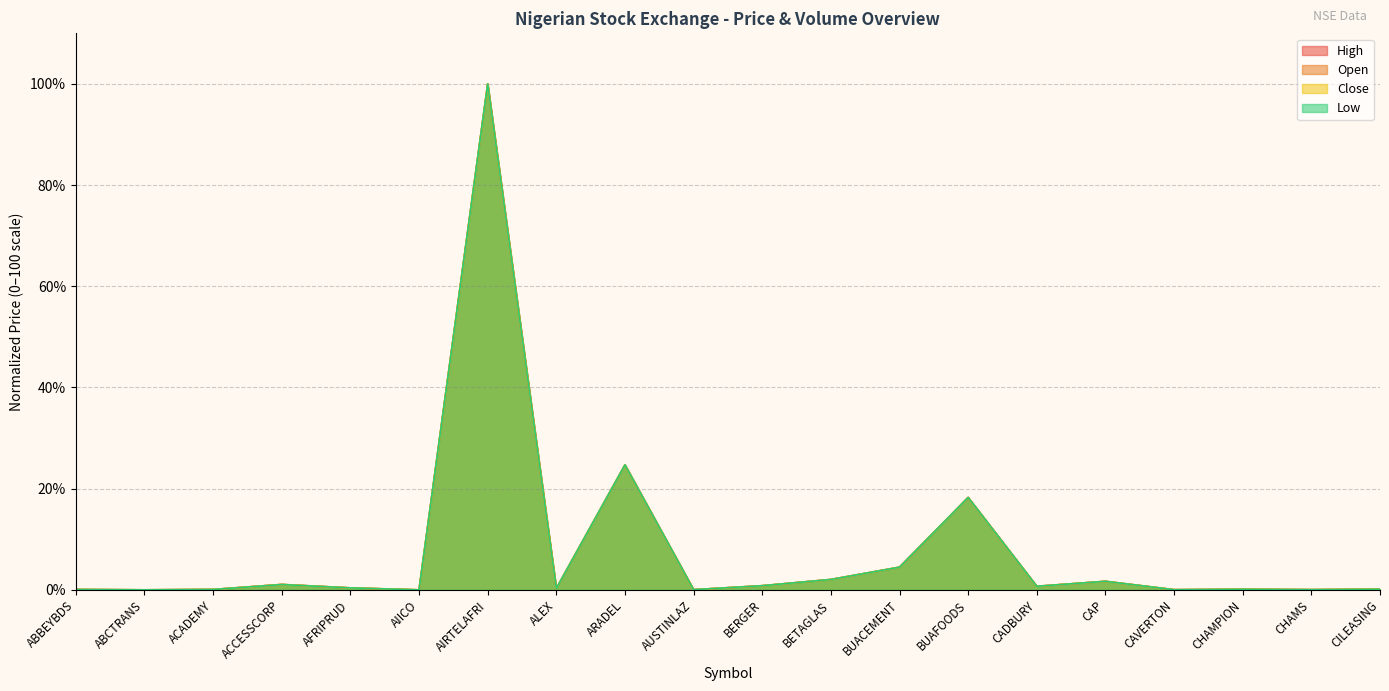

What position from the right is CAVERTON?

4